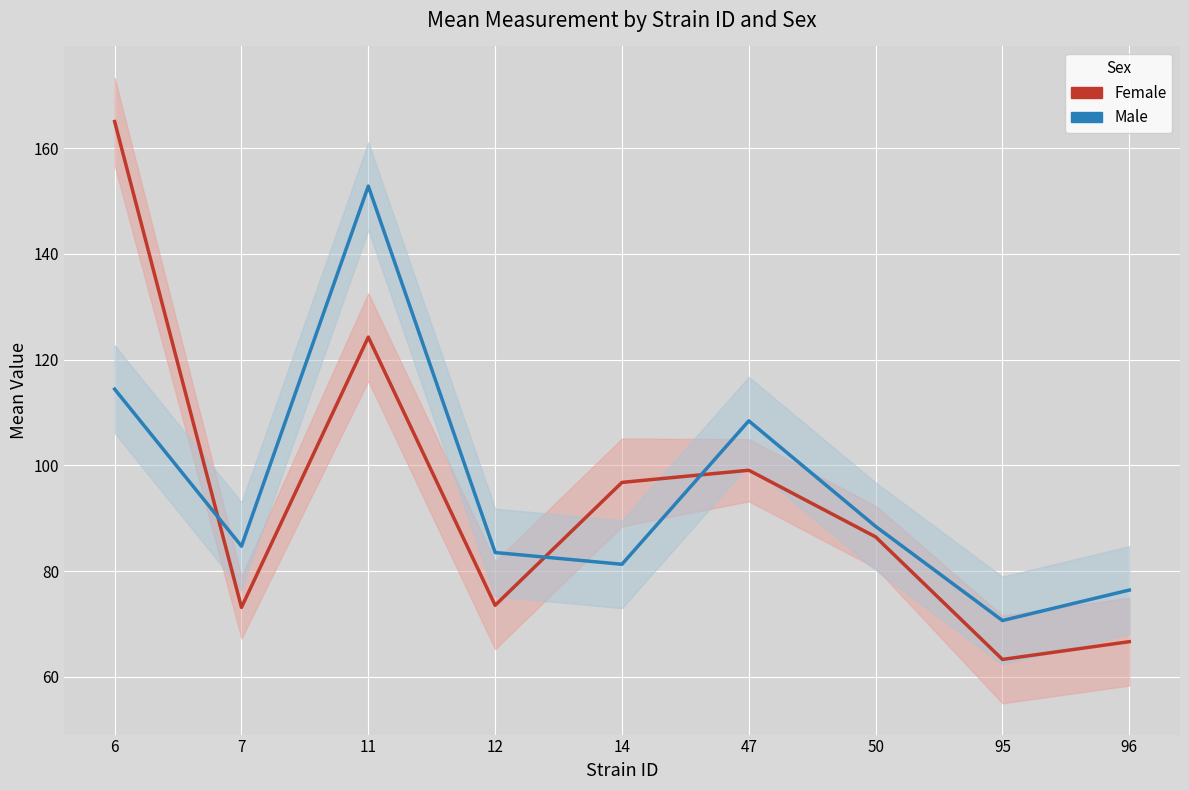

At which label is Female closest to 114?

11